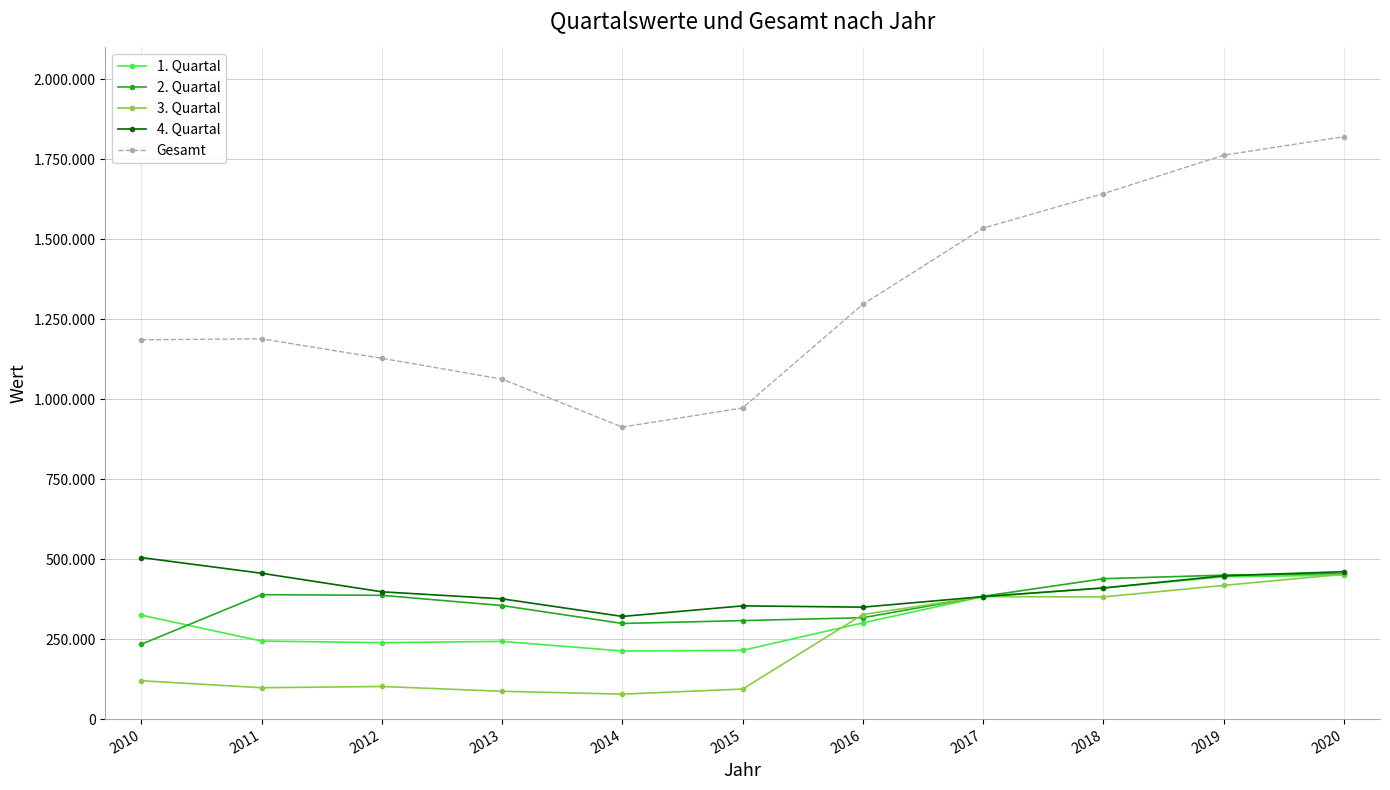

Does the chart have visible grid lines?

Yes